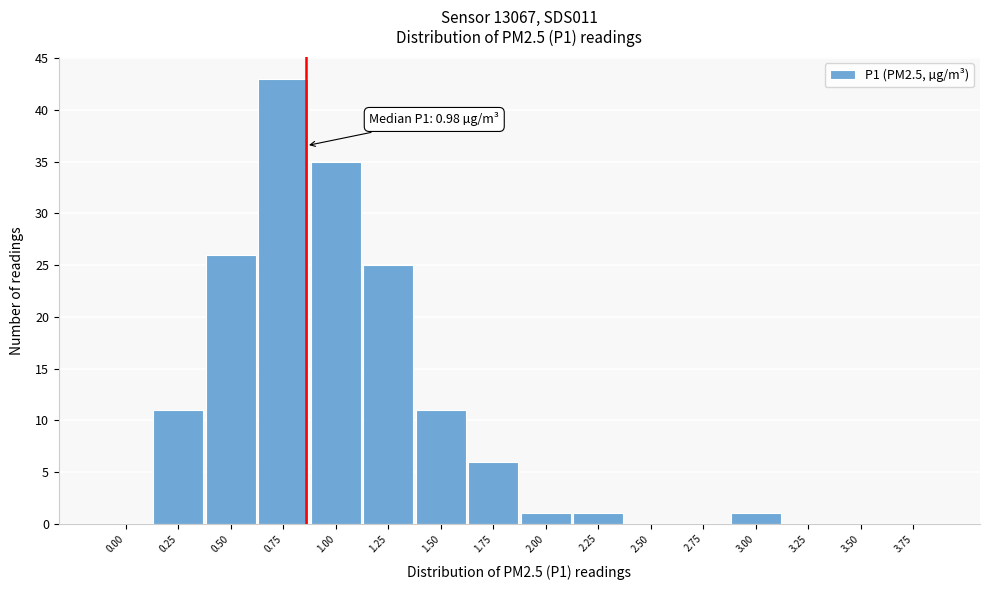

Reading left to right, extract all data points from this chart.

0.00=0	0.25=11	0.50=26	0.75=43	1.00=35	1.25=25	1.50=11	1.75=6	2.00=1	2.25=1	2.50=0	2.75=0	3.00=1	3.25=0	3.50=0	3.75=0